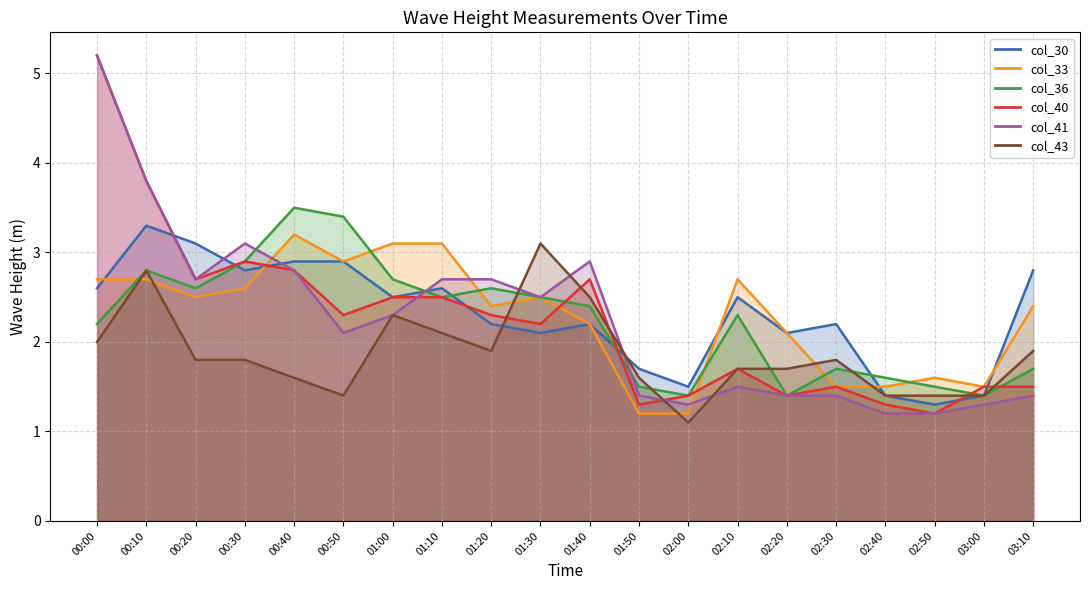

Rank the series at 00:20 from lowest to highest value.

col_43, col_33, col_36, col_40, col_41, col_30